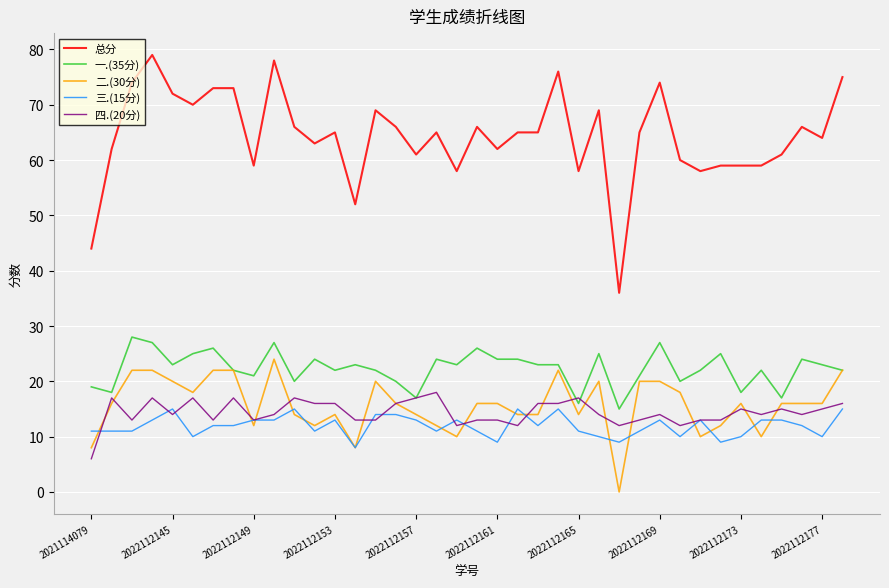

Which series has the widest spread of values?

总分